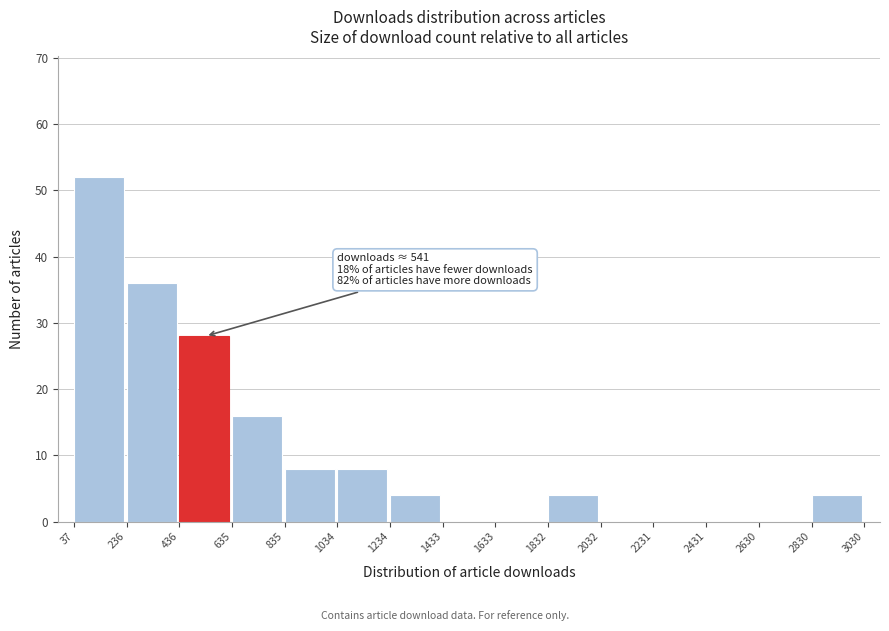

Which range on the x-axis has the tallest bar?

37 to 236